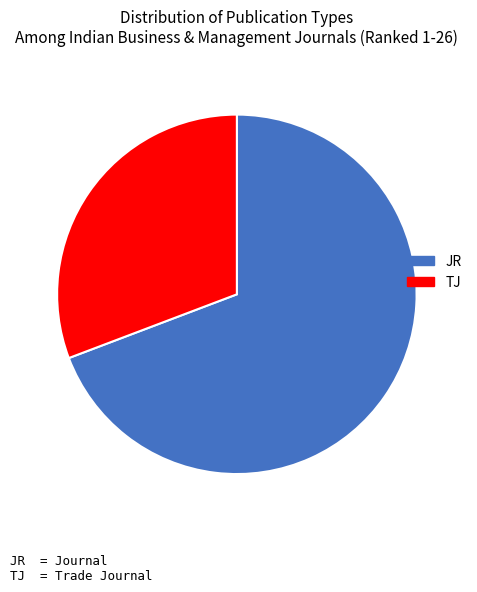

Is there any slice that represents more than half of the pie?

Yes